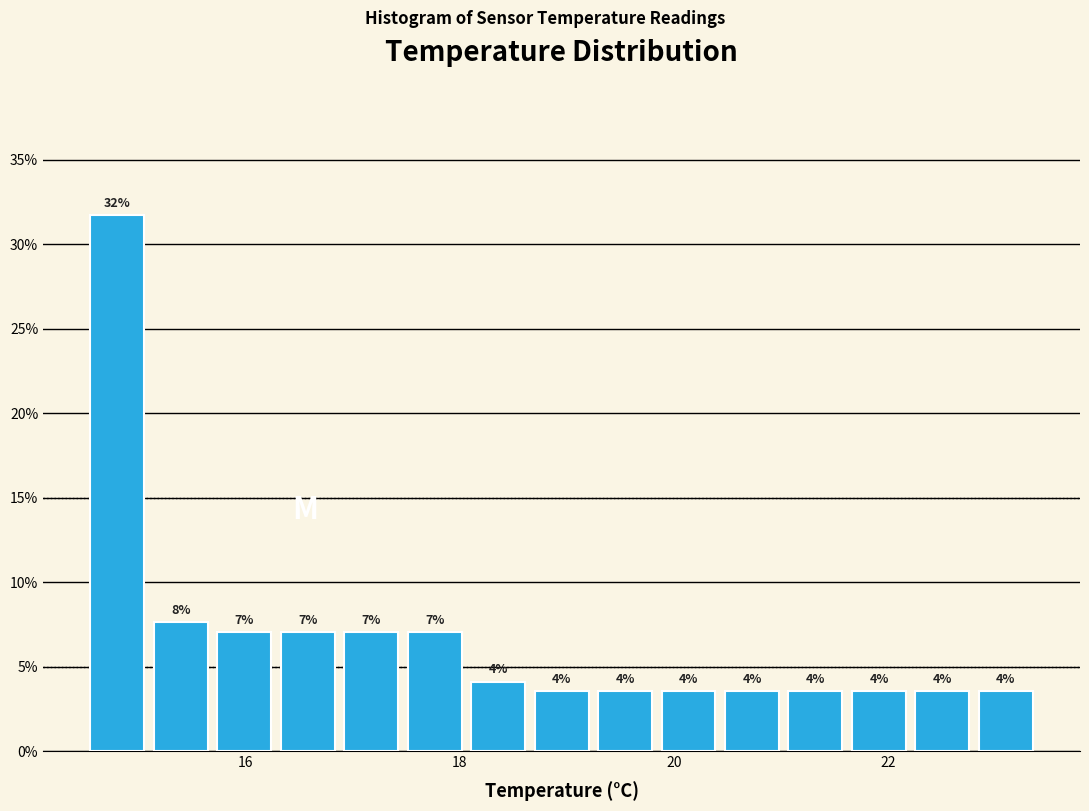

Read against the x-axis, roughly where is the centre of the tallest bar?

14.8